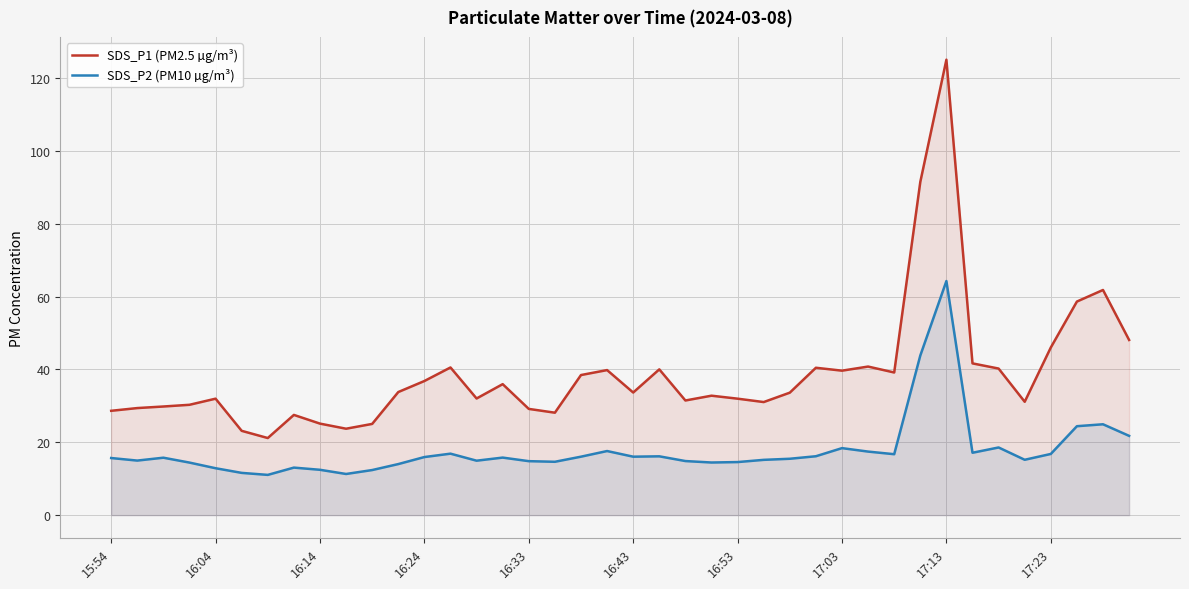

True or false: SDS_P1 (PM2.5 µg/m³) has a value of 11.2 at 16:53.

False